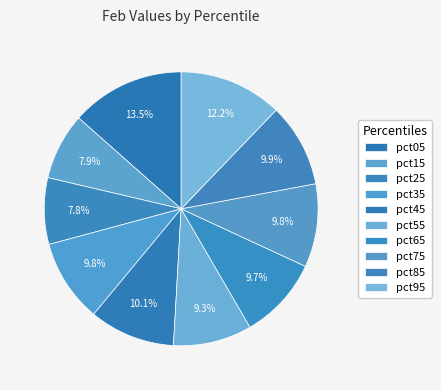

What percentage is the pct15 slice, to the nearest percent?

8%